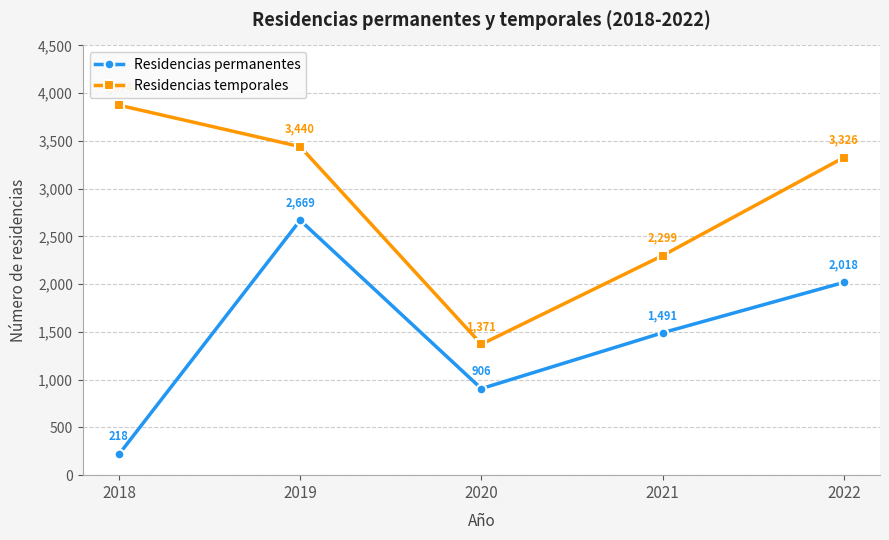

What is the sum of the Residencias temporales values at 2018 and 2022?

7200